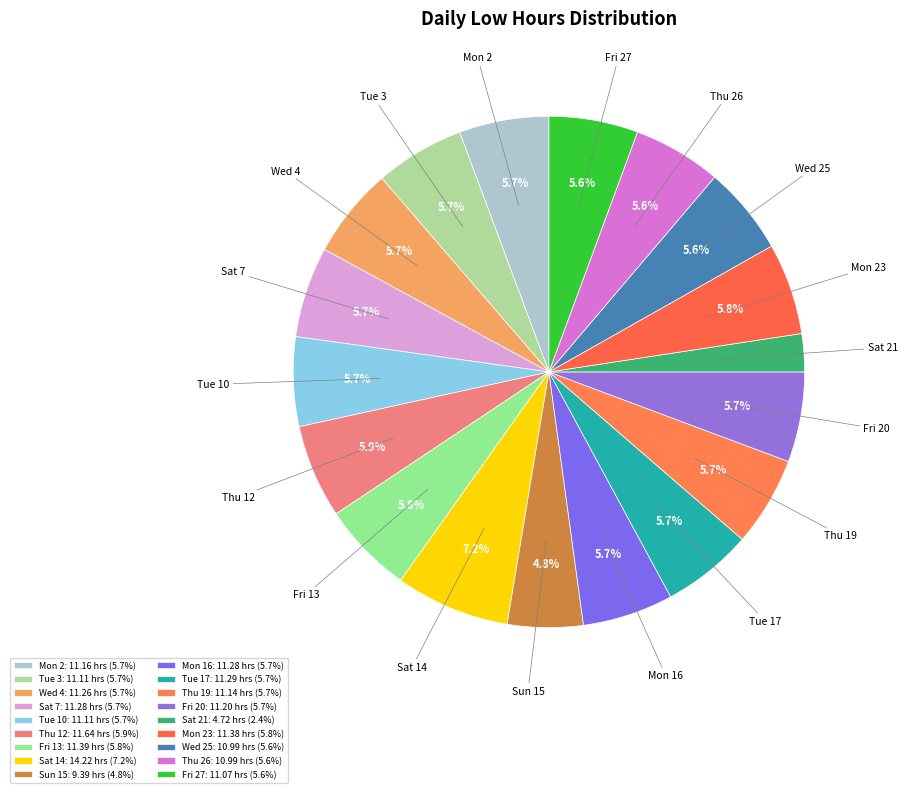

Is the sum of Fri 27 and Sat 7 greater than half?

No